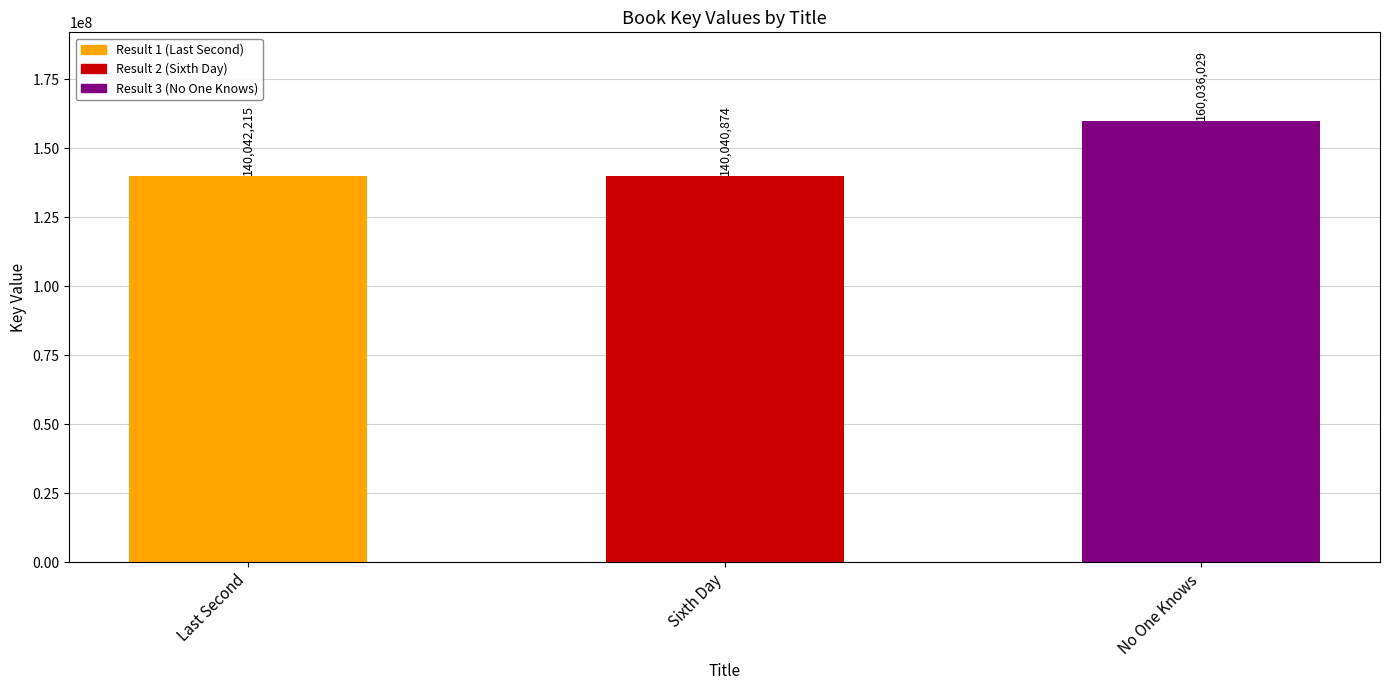

What is the change in value from Last Second to Sixth Day?

-1341